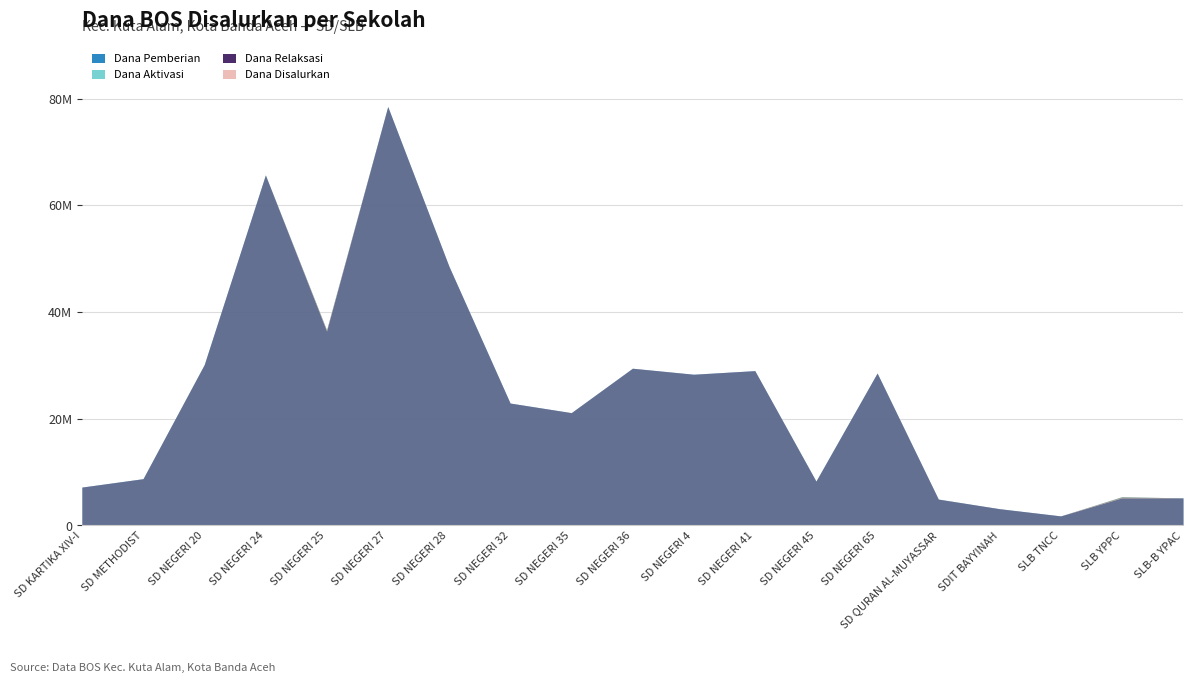

True or false: Siswa Disalurkan has more than 0 interior local peaks.

True